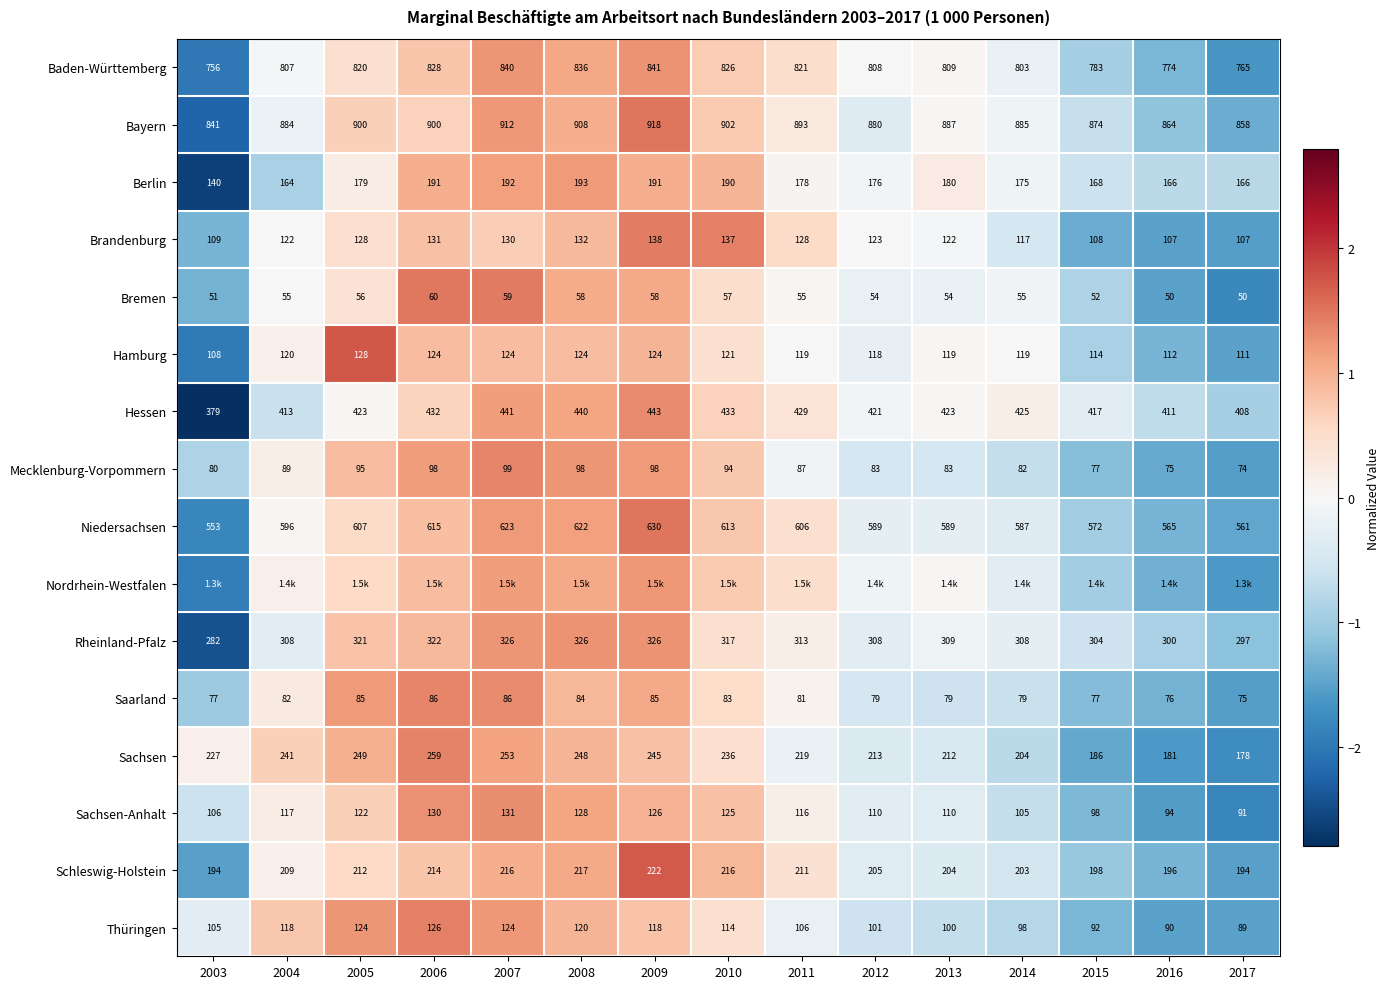

How many data points does each series have?

15